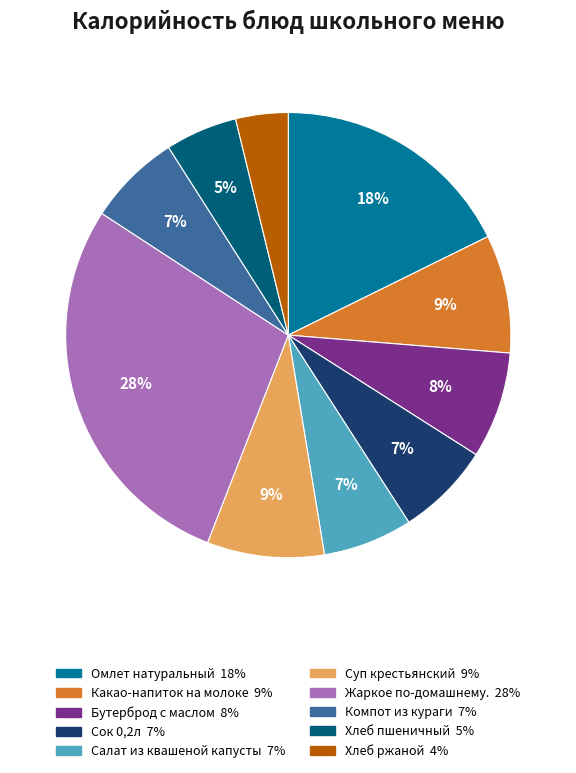

Which slice is the smallest?

Хлеб ржаной